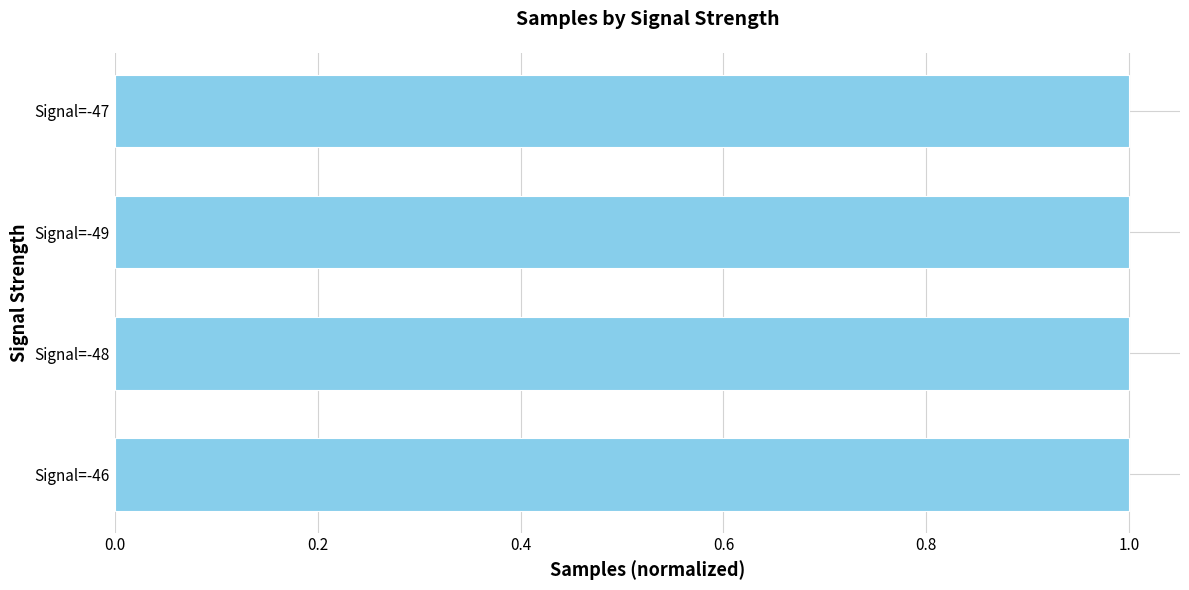

How many bars are there in total?

4